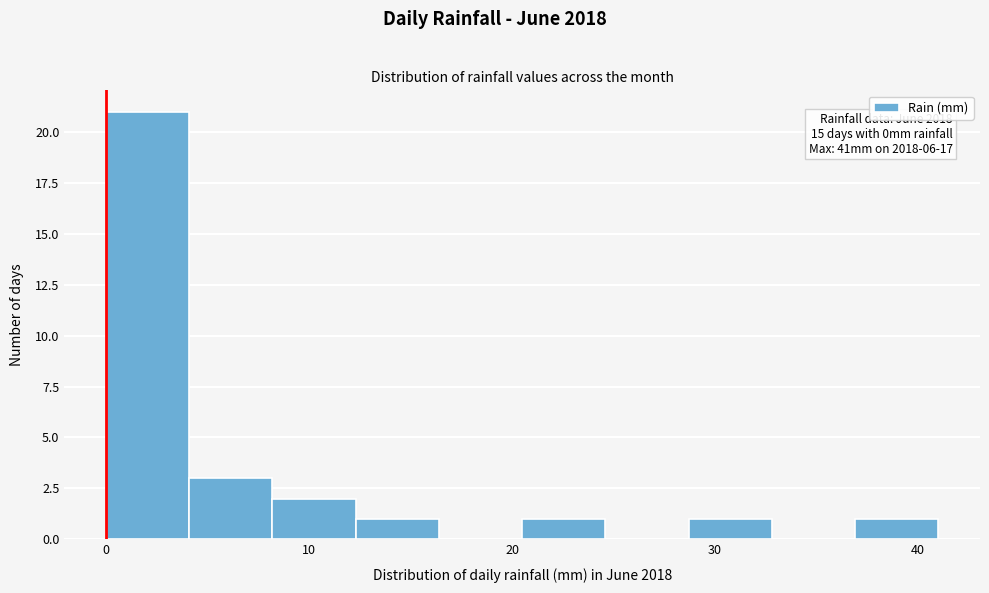

Which range on the x-axis has the tallest bar?

0.0 to 4.1